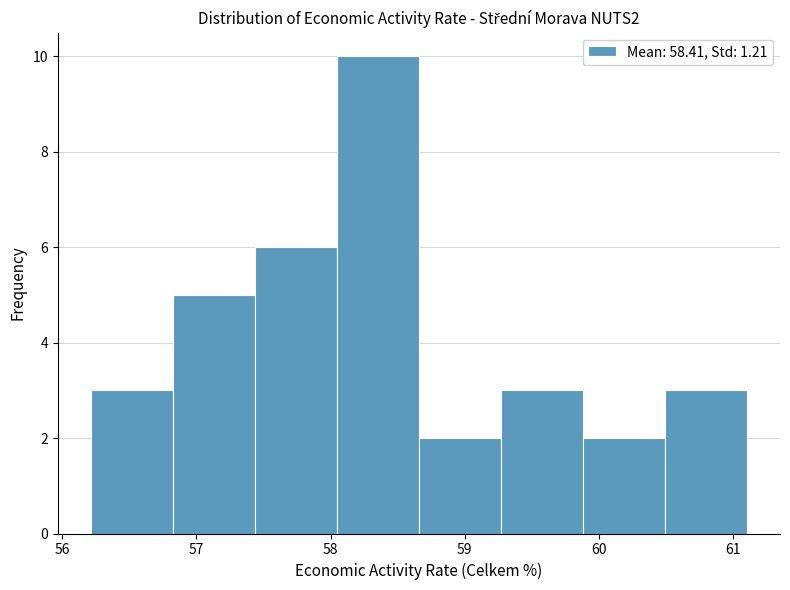

Reading left to right, transcribe this chart: for each bar, give the range it covers on the x-axis and its height. Neither the bar edges nor the heights are printed on the chart, so give them approximately, as read against the axes.

56.2 to 56.8: 3
56.8 to 57.4: 5
57.4 to 58.0: 6
58.0 to 58.7: 10
58.7 to 59.3: 2
59.3 to 59.9: 3
59.9 to 60.5: 2
60.5 to 61.1: 3